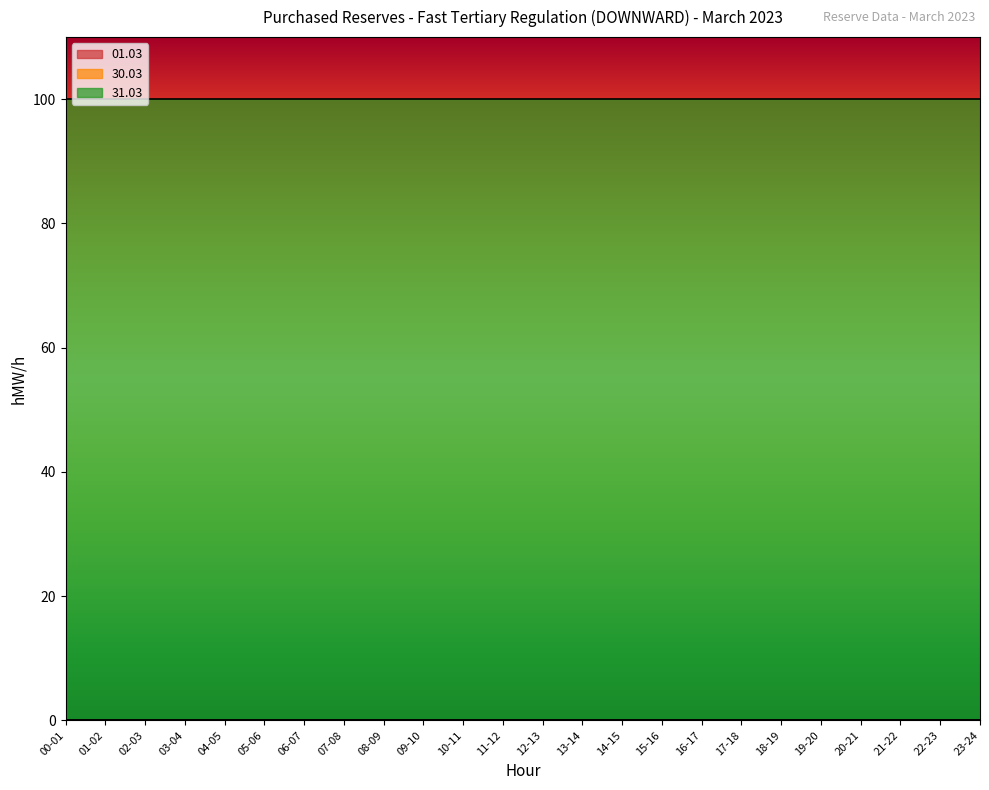

Is it true that 31.03 equals 143 at 13-14?

False